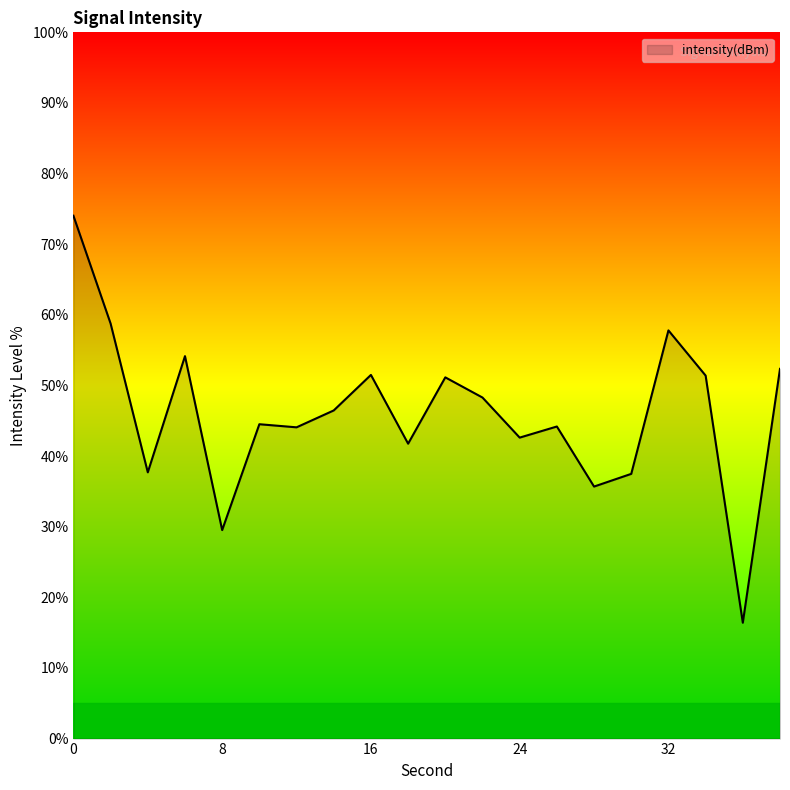

How many categories are shown in the chart?

20